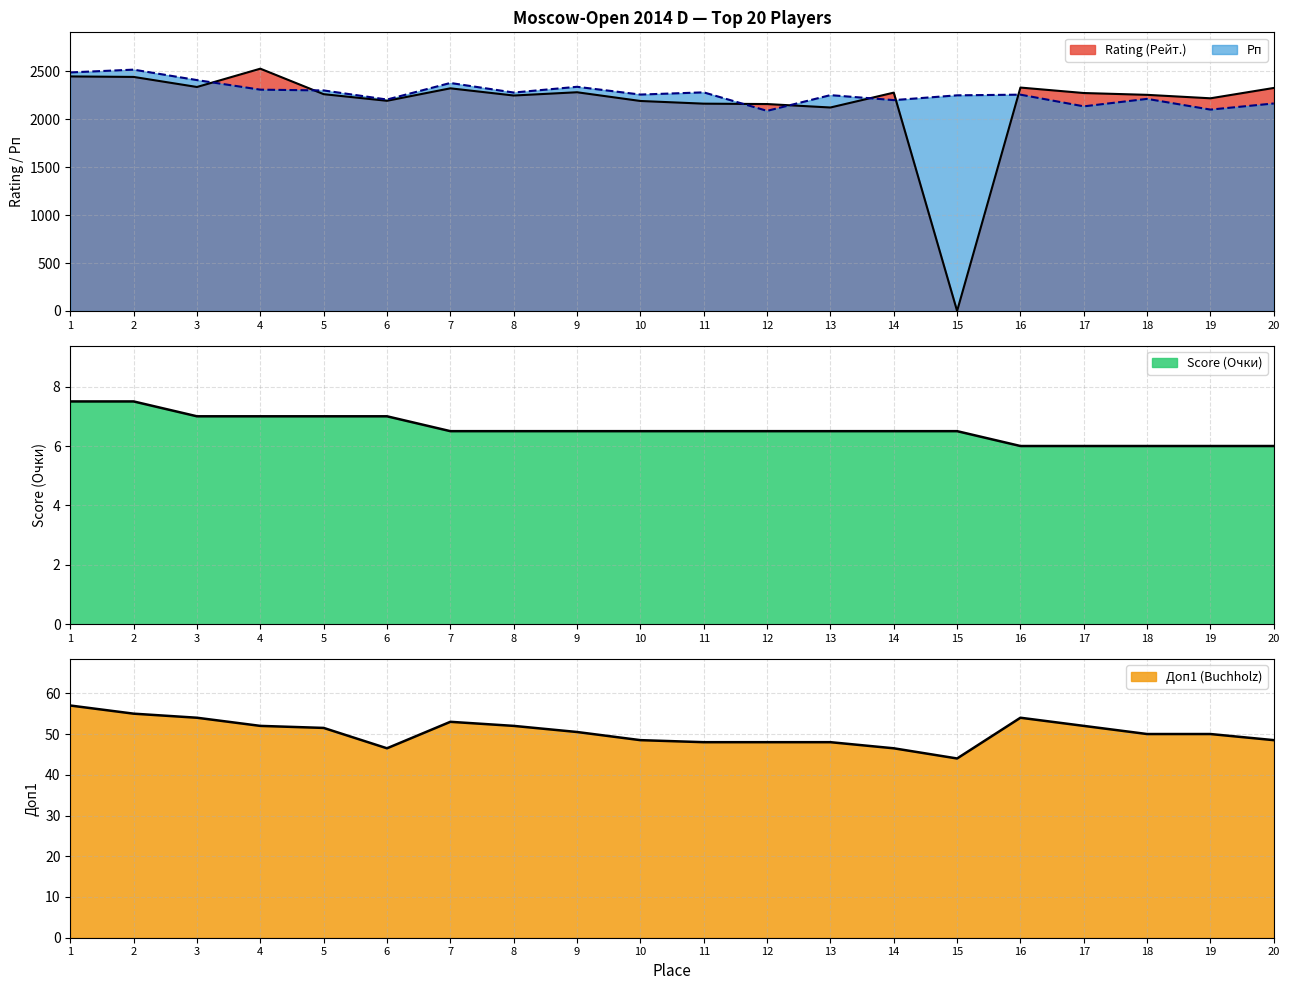

The value of Rating (Рейт.) at 5 is 2262.0. True or false?

True